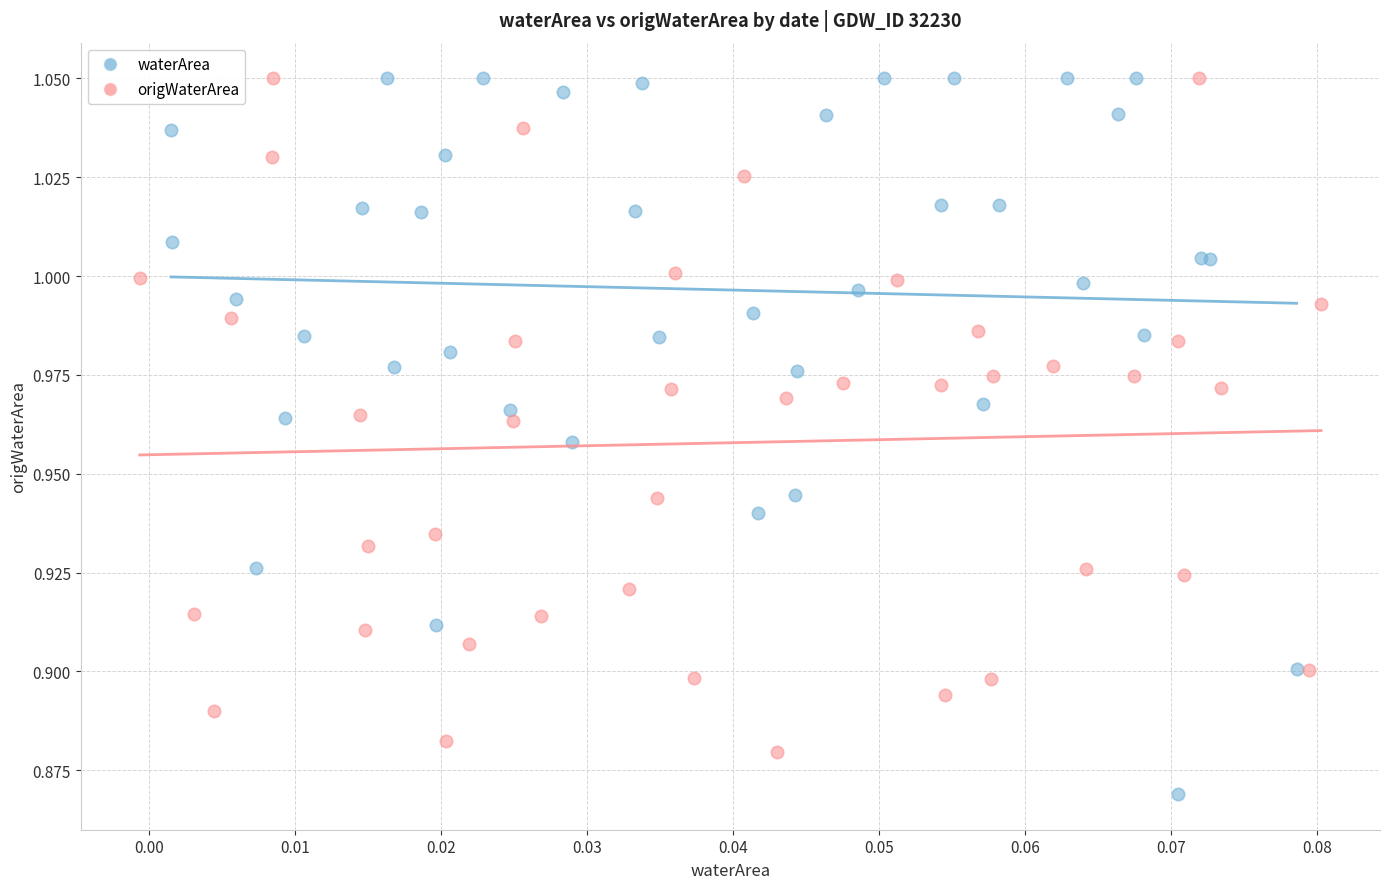

Which series contains the lowest Y value?

waterArea